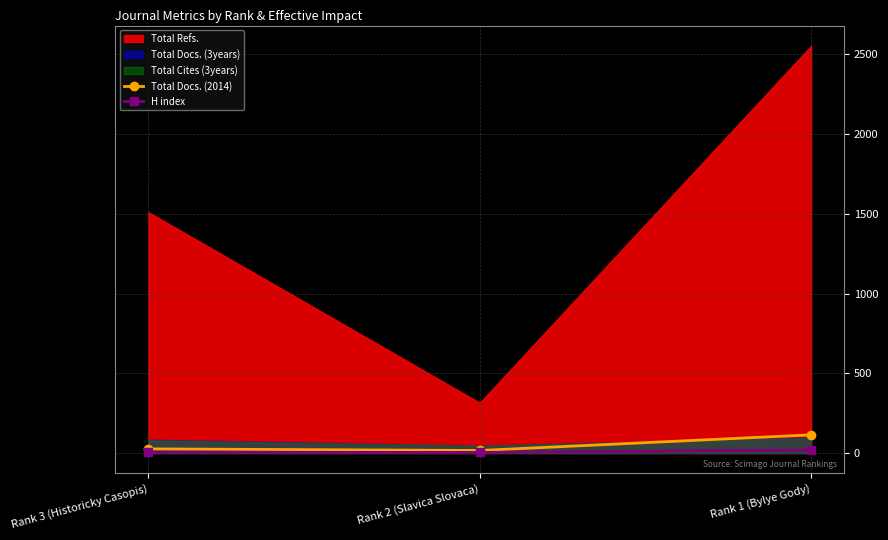

Which category has the highest value in the Total Docs. (2014) series?

Rank 1 (Bylye Gody)